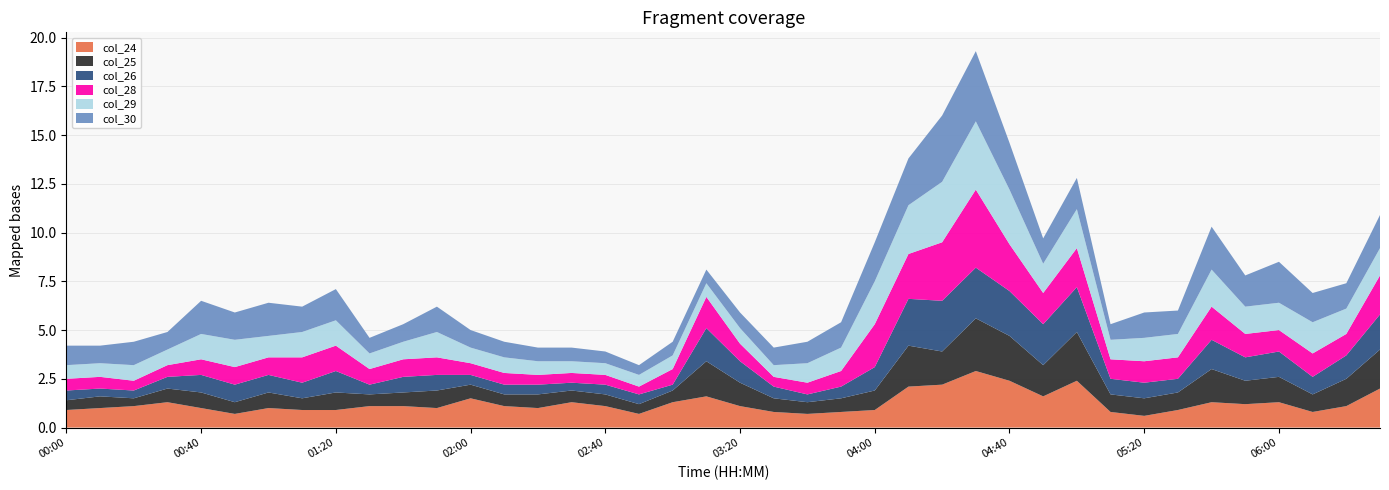

Reading left to right, extract all data points from this chart.

col_24: 00:00=0.9	00:10=1.0	00:20=1.1	00:30=1.3	00:40=1.0	00:50=0.7	01:00=1.0	01:10=0.9	01:20=0.9	01:30=1.1	01:40=1.1	01:50=1.0	02:00=1.5	02:10=1.1	02:20=1.0	02:30=1.3	02:40=1.1	02:50=0.7	03:00=1.3	03:10=1.6	03:20=1.1	03:30=0.8	03:40=0.7	03:50=0.8	04:00=0.9	04:10=2.1	04:20=2.2	04:30=2.9	04:40=2.4	04:50=1.6	05:00=2.4	05:10=0.8	05:20=0.6	05:30=0.9	05:40=1.3	05:50=1.2	06:00=1.3	06:10=0.8	06:20=1.1	06:30=2.0
col_25: 00:00=0.5	00:10=0.6	00:20=0.4	00:30=0.7	00:40=0.8	00:50=0.6	01:00=0.8	01:10=0.6	01:20=0.9	01:30=0.6	01:40=0.7	01:50=0.9	02:00=0.7	02:10=0.6	02:20=0.7	02:30=0.6	02:40=0.6	02:50=0.5	03:00=0.6	03:10=1.8	03:20=1.2	03:30=0.7	03:40=0.6	03:50=0.7	04:00=1.0	04:10=2.1	04:20=1.7	04:30=2.7	04:40=2.3	04:50=1.6	05:00=2.5	05:10=0.9	05:20=0.9	05:30=0.9	05:40=1.7	05:50=1.2	06:00=1.3	06:10=0.9	06:20=1.4	06:30=2.0
col_26: 00:00=0.5	00:10=0.4	00:20=0.4	00:30=0.6	00:40=0.9	00:50=0.9	01:00=0.9	01:10=0.8	01:20=1.1	01:30=0.5	01:40=0.8	01:50=0.8	02:00=0.5	02:10=0.5	02:20=0.5	02:30=0.4	02:40=0.5	02:50=0.5	03:00=0.3	03:10=1.7	03:20=1.1	03:30=0.6	03:40=0.4	03:50=0.6	04:00=1.2	04:10=2.4	04:20=2.6	04:30=2.6	04:40=2.3	04:50=2.1	05:00=2.3	05:10=0.8	05:20=0.8	05:30=0.7	05:40=1.5	05:50=1.2	06:00=1.3	06:10=0.9	06:20=1.2	06:30=1.8
col_28: 00:00=0.6	00:10=0.6	00:20=0.5	00:30=0.6	00:40=0.8	00:50=0.9	01:00=0.9	01:10=1.3	01:20=1.3	01:30=0.8	01:40=0.9	01:50=0.9	02:00=0.6	02:10=0.6	02:20=0.5	02:30=0.5	02:40=0.5	02:50=0.4	03:00=0.8	03:10=1.6	03:20=0.9	03:30=0.5	03:40=0.6	03:50=0.8	04:00=2.2	04:10=2.3	04:20=3.0	04:30=4.0	04:40=2.4	04:50=1.6	05:00=2.0	05:10=1.0	05:20=1.1	05:30=1.1	05:40=1.7	05:50=1.2	06:00=1.1	06:10=1.2	06:20=1.1	06:30=2.0
col_29: 00:00=0.7	00:10=0.7	00:20=0.8	00:30=0.8	00:40=1.3	00:50=1.4	01:00=1.1	01:10=1.3	01:20=1.3	01:30=0.8	01:40=0.9	01:50=1.3	02:00=0.8	02:10=0.8	02:20=0.7	02:30=0.6	02:40=0.6	02:50=0.6	03:00=0.7	03:10=0.7	03:20=0.8	03:30=0.6	03:40=1.0	03:50=1.2	04:00=2.2	04:10=2.5	04:20=3.1	04:30=3.5	04:40=2.8	04:50=1.5	05:00=2.0	05:10=1.0	05:20=1.2	05:30=1.2	05:40=1.9	05:50=1.4	06:00=1.4	06:10=1.6	06:20=1.3	06:30=1.4
col_30: 00:00=1.0	00:10=0.9	00:20=1.2	00:30=0.9	00:40=1.7	00:50=1.4	01:00=1.7	01:10=1.3	01:20=1.6	01:30=0.8	01:40=0.9	01:50=1.3	02:00=0.9	02:10=0.8	02:20=0.7	02:30=0.7	02:40=0.6	02:50=0.5	03:00=0.7	03:10=0.7	03:20=0.8	03:30=0.9	03:40=1.1	03:50=1.3	04:00=2.0	04:10=2.4	04:20=3.4	04:30=3.6	04:40=2.4	04:50=1.3	05:00=1.6	05:10=0.8	05:20=1.3	05:30=1.2	05:40=2.2	05:50=1.6	06:00=2.1	06:10=1.5	06:20=1.3	06:30=1.7